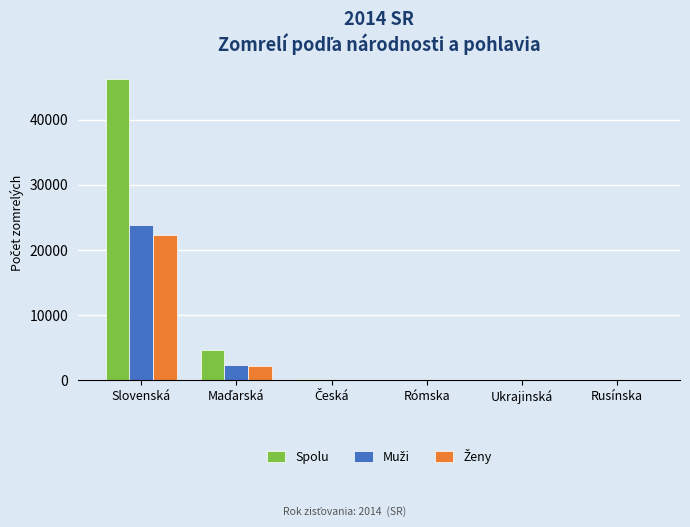

What is the maximum value shown in the chart?

46156